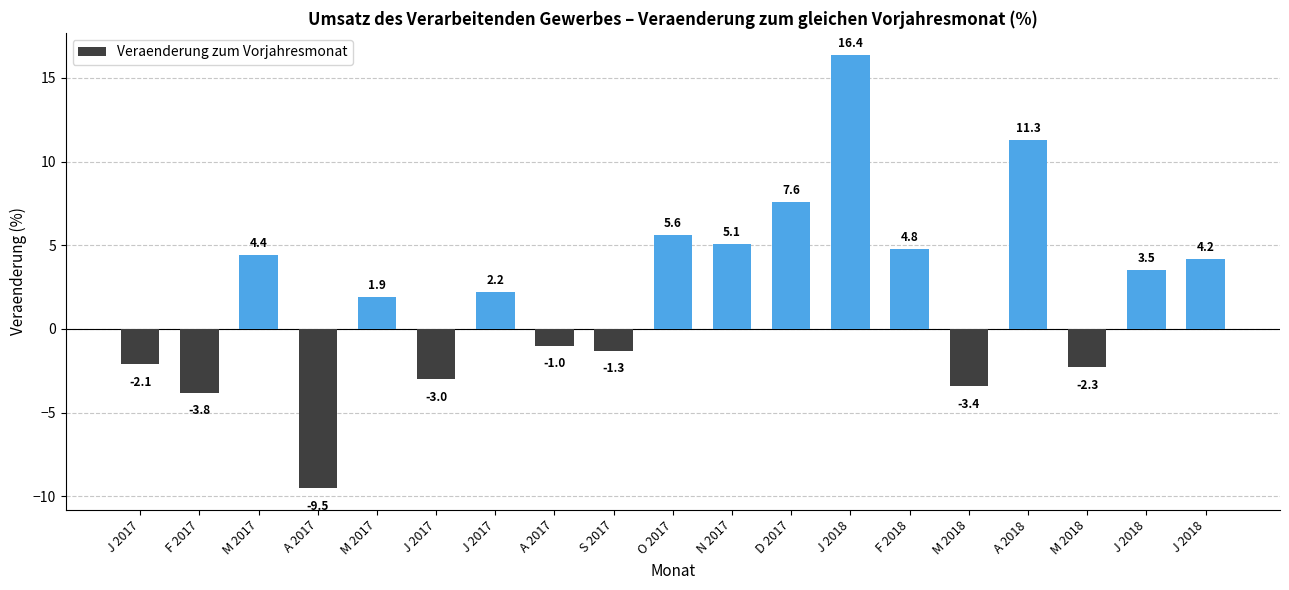

Does the chart contain stacked bars?

No